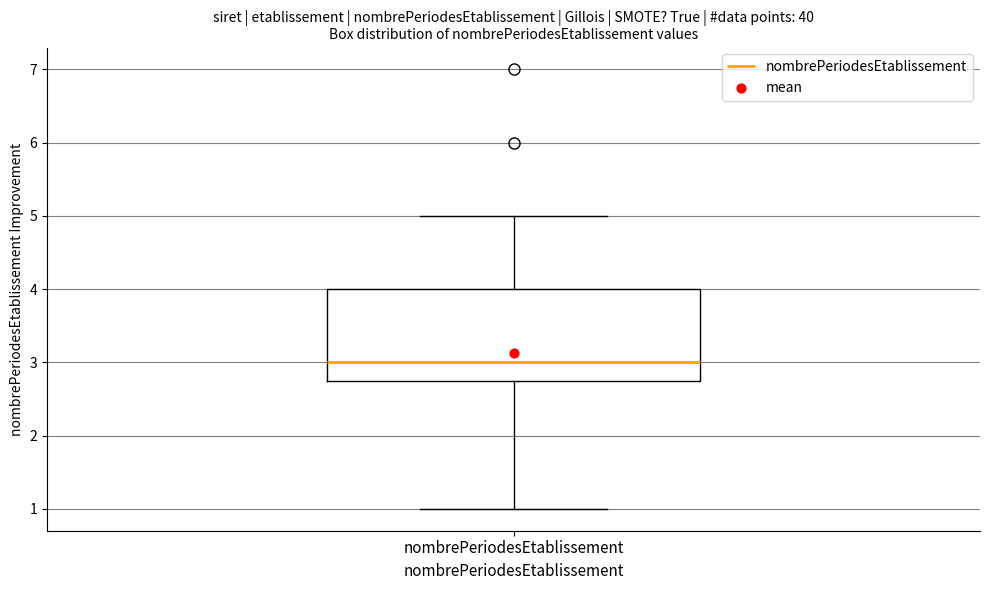

Read this box plot against the y-axis: the position of the median line, the range covered by the box, and the ends of both whiskers. The values are not printed on the chart, so give them approximately, as read against the axis.

median 3.0, box 2.8 to 4.0, whiskers 1.0 to 5.0